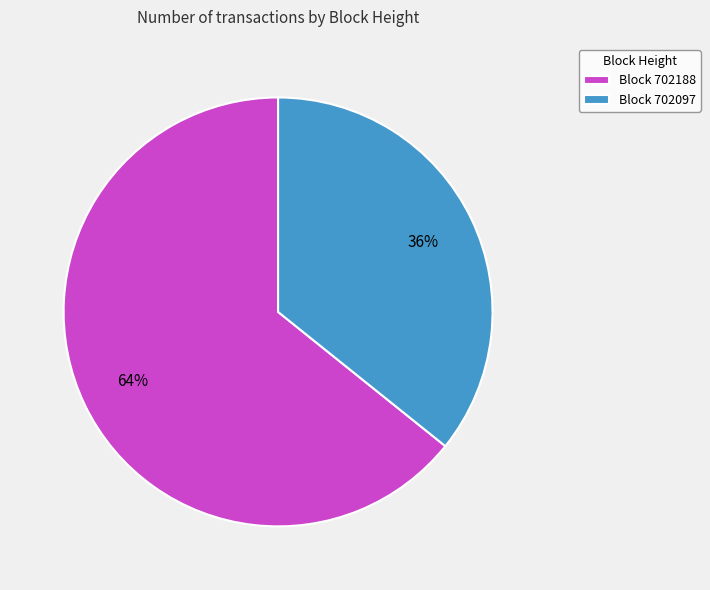

Which slice is the smallest?

Block 702097